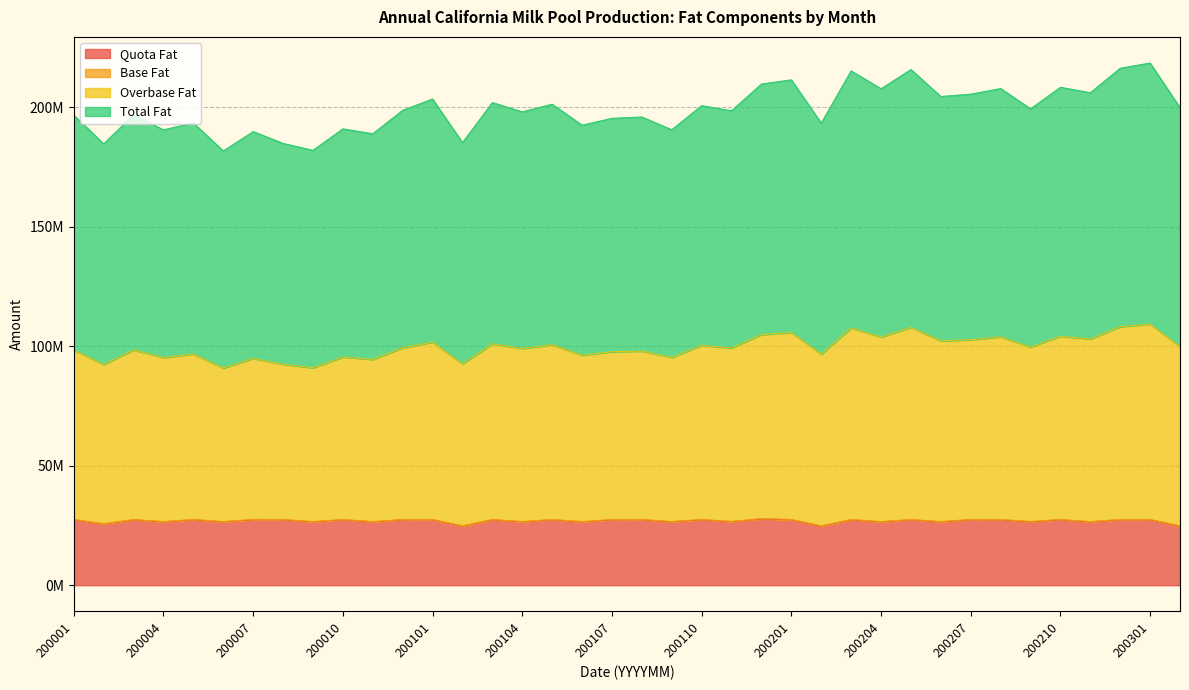

Which has a higher value, 200002 or 200006?

200006